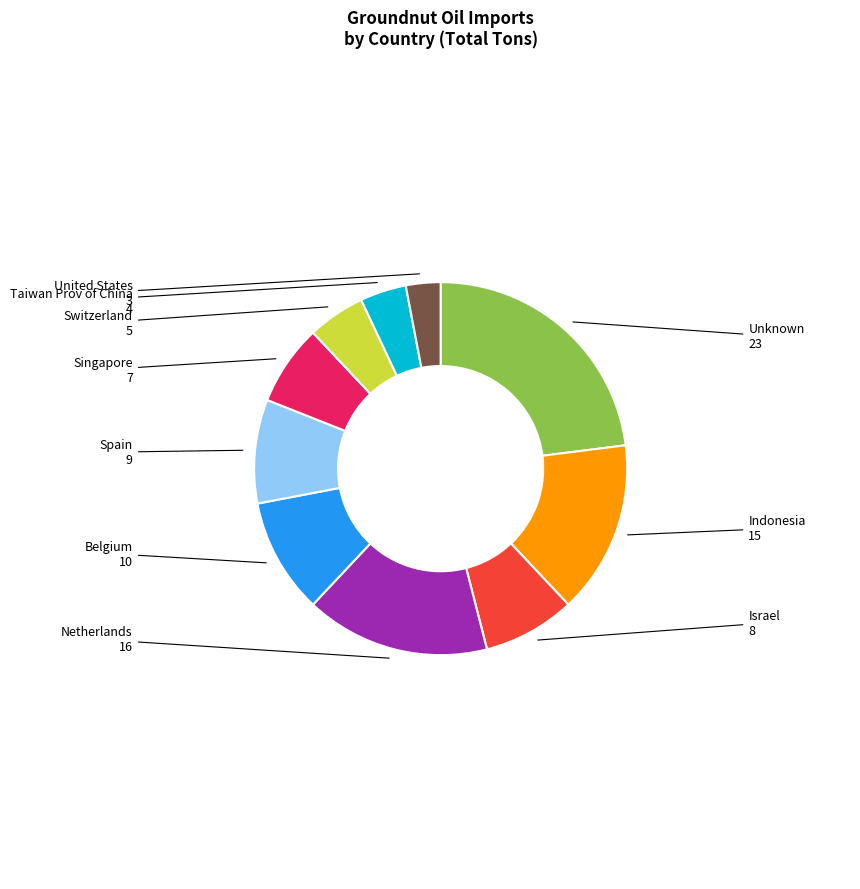

The Indonesia slice represents 1% of the pie. True or false?

False